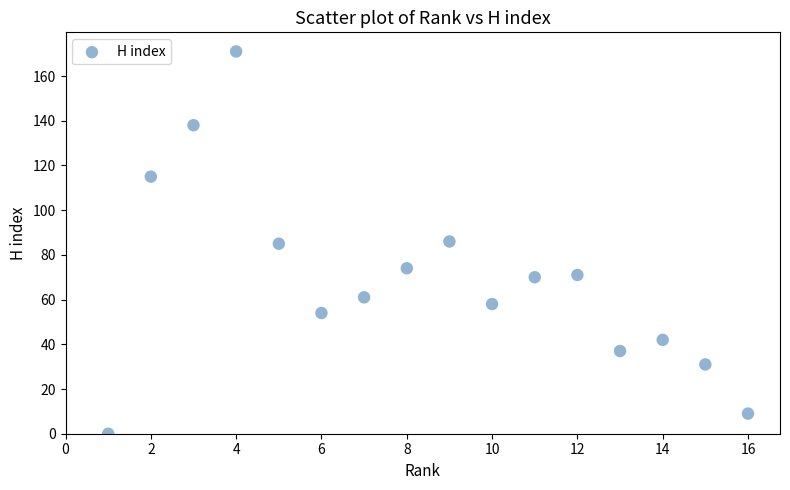

What is the range of X values (max minus min)?

15